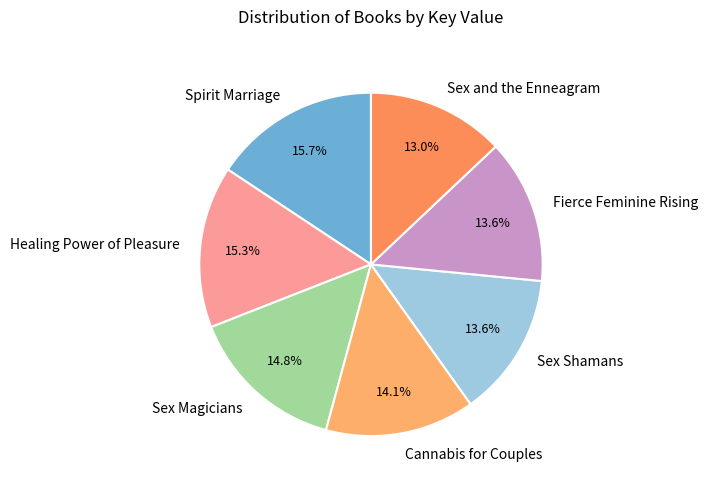

To the nearest percent, what portion does Sex Shamans represent?

14%